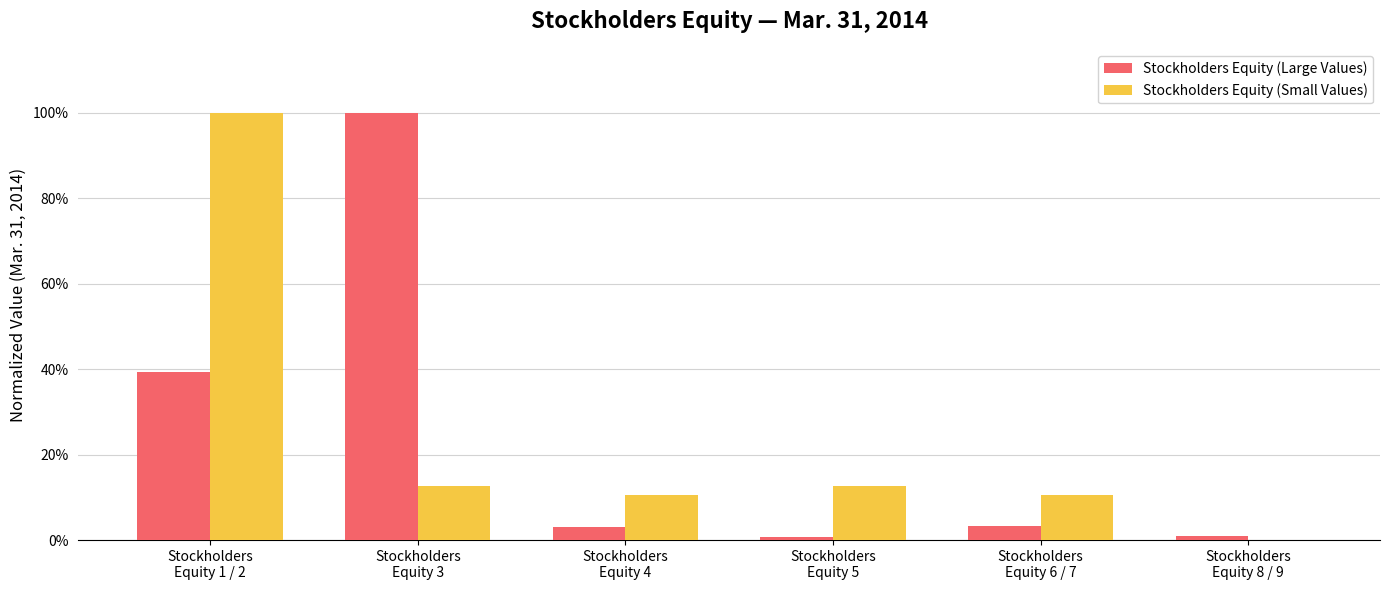

Are the bars horizontal?

No